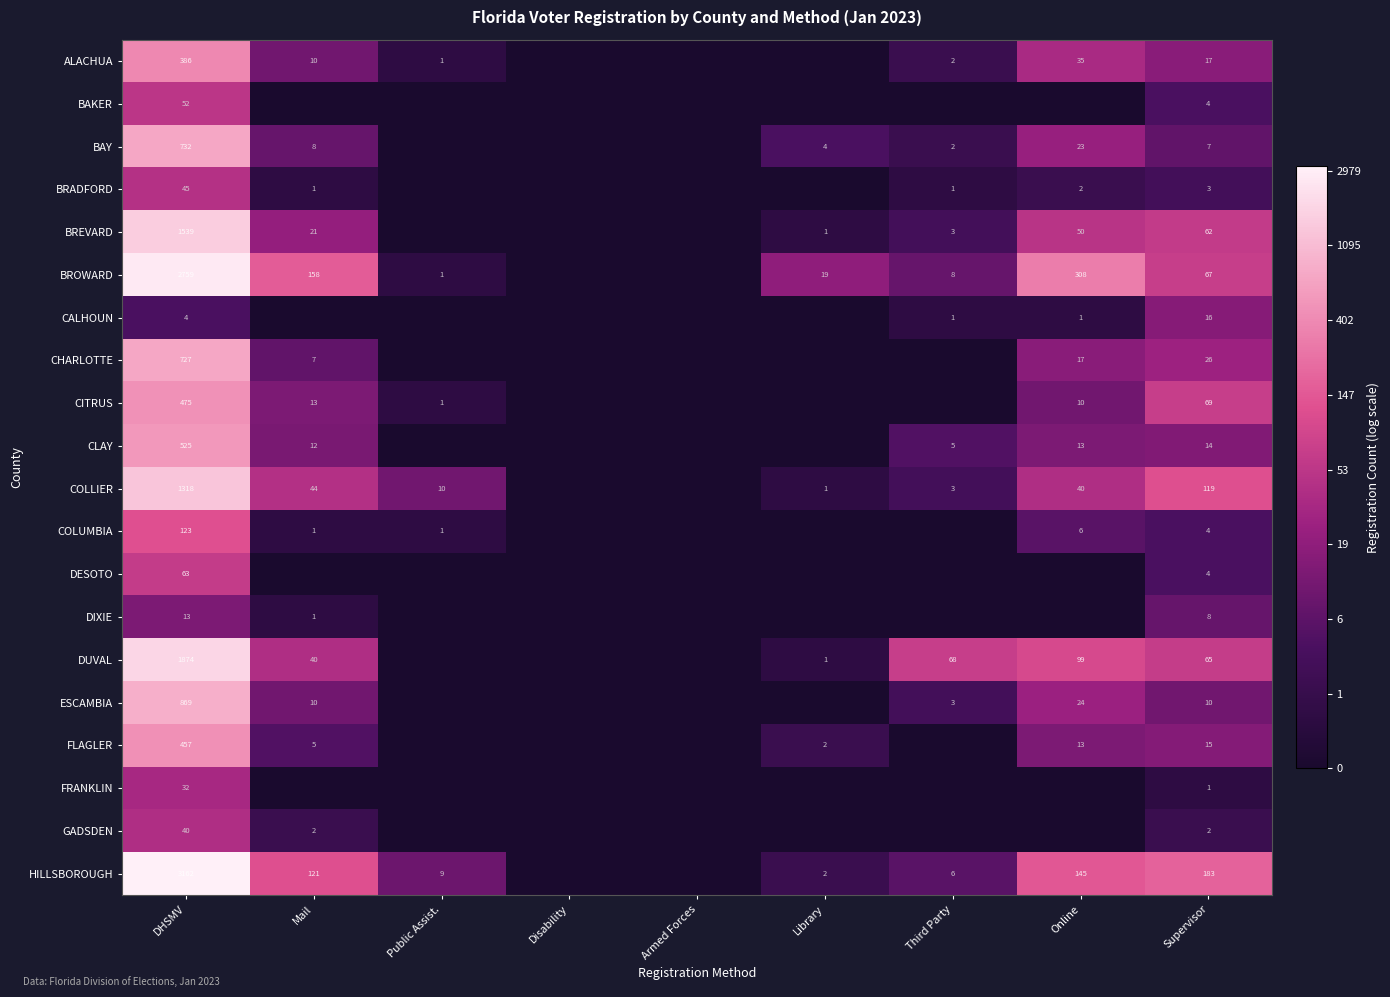

Rank the series at DHSMV from lowest to highest value.

CALHOUN, DIXIE, FRANKLIN, GADSDEN, BRADFORD, BAKER, DESOTO, COLUMBIA, ALACHUA, FLAGLER, CITRUS, CLAY, CHARLOTTE, BAY, ESCAMBIA, COLLIER, BREVARD, DUVAL, BROWARD, HILLSBOROUGH